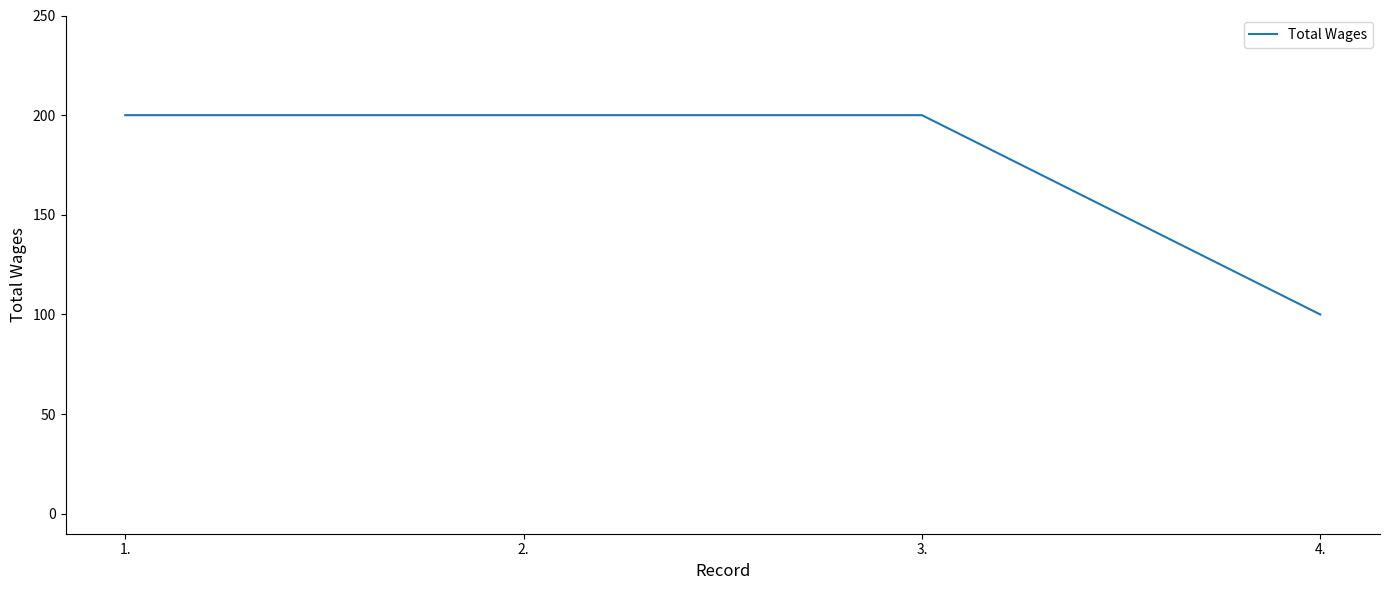

What is the change in value from 2. to 4.?

-100